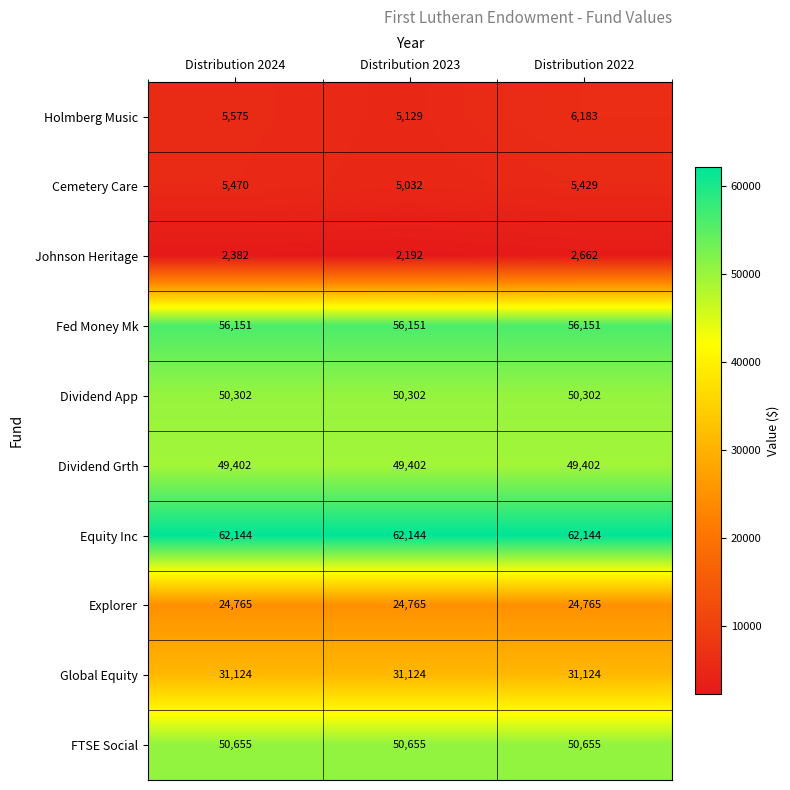

What is the total value across all series at Distribution 2022?

338817